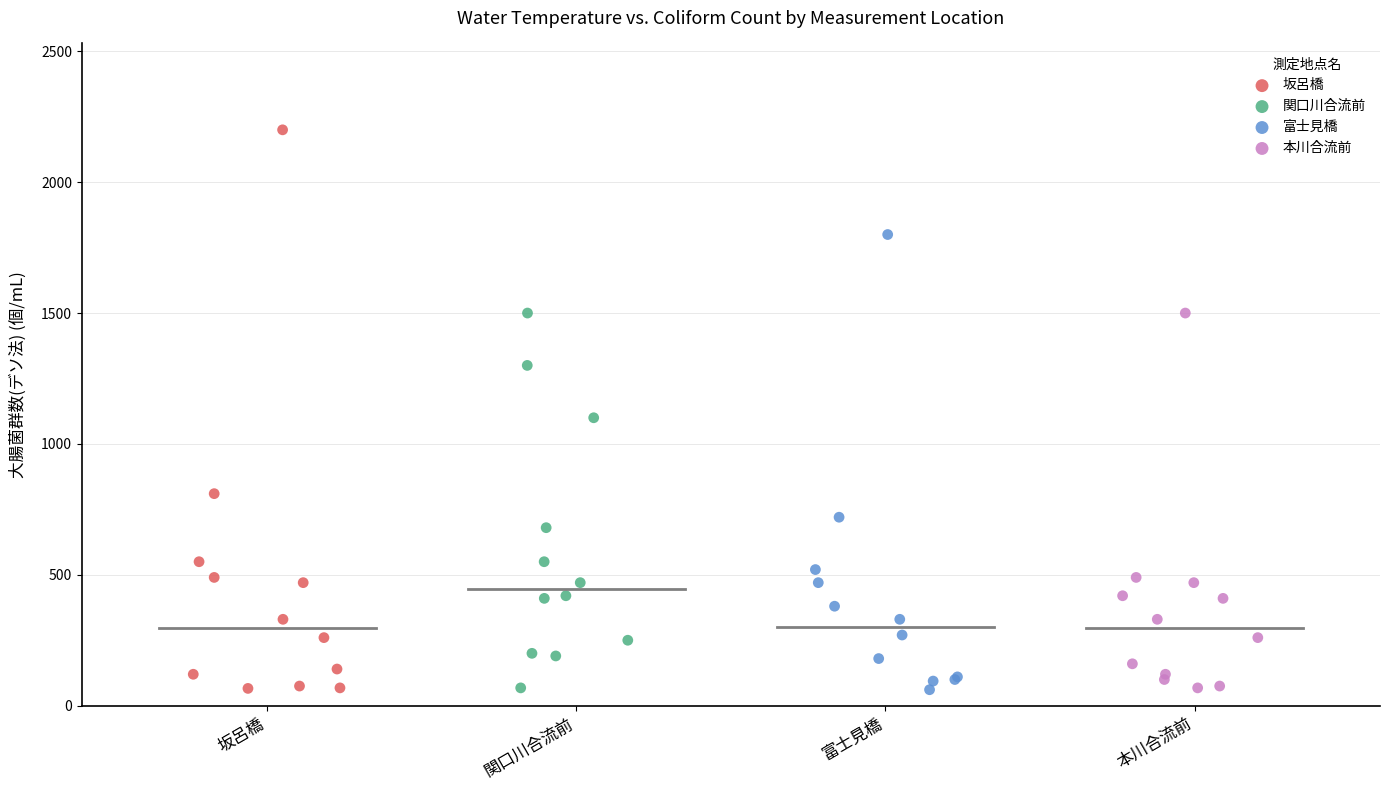

Which series reaches the maximum Y coordinate?

坂呂橋